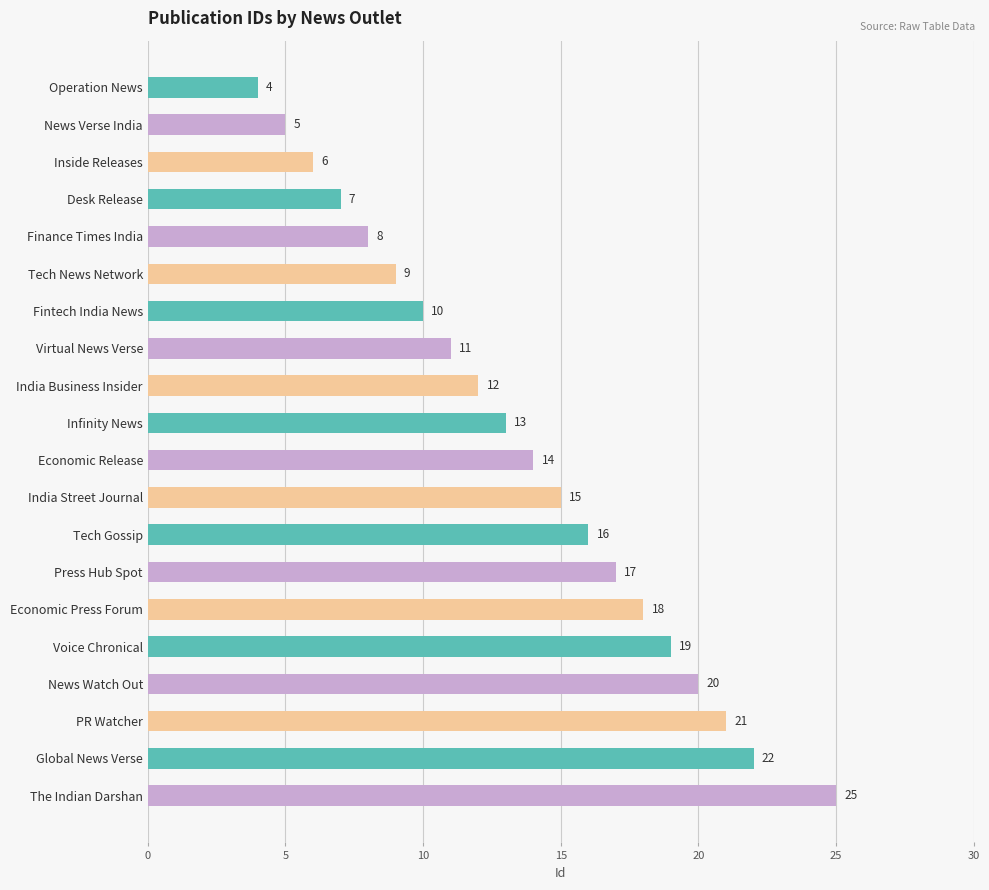

Which label corresponds to the largest value in the chart?

The Indian Darshan